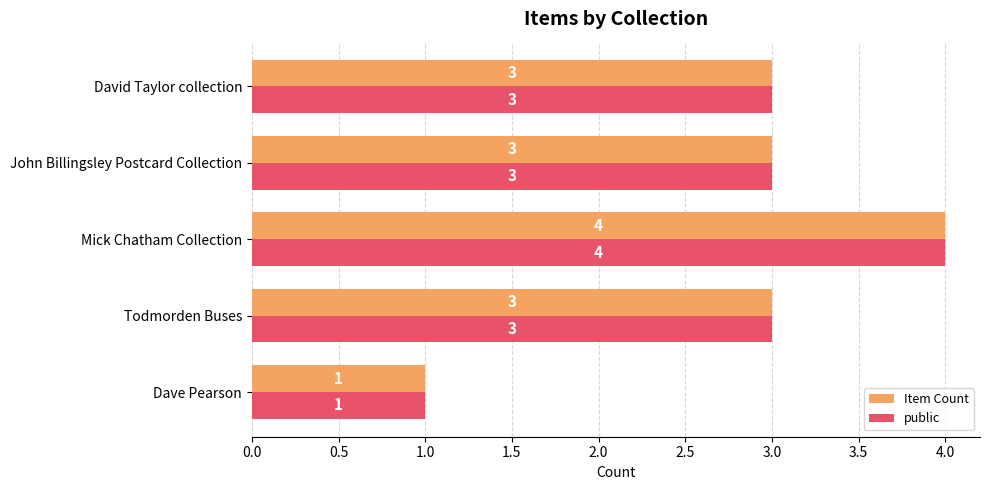

At which category is the sum across all series the highest?

Mick Chatham Collection